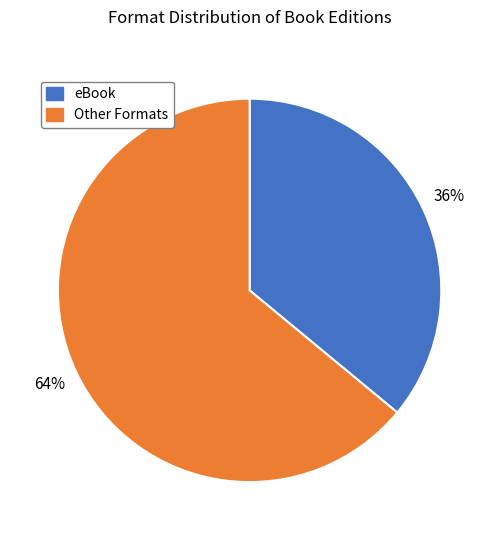

Is there a majority slice in this chart?

Yes